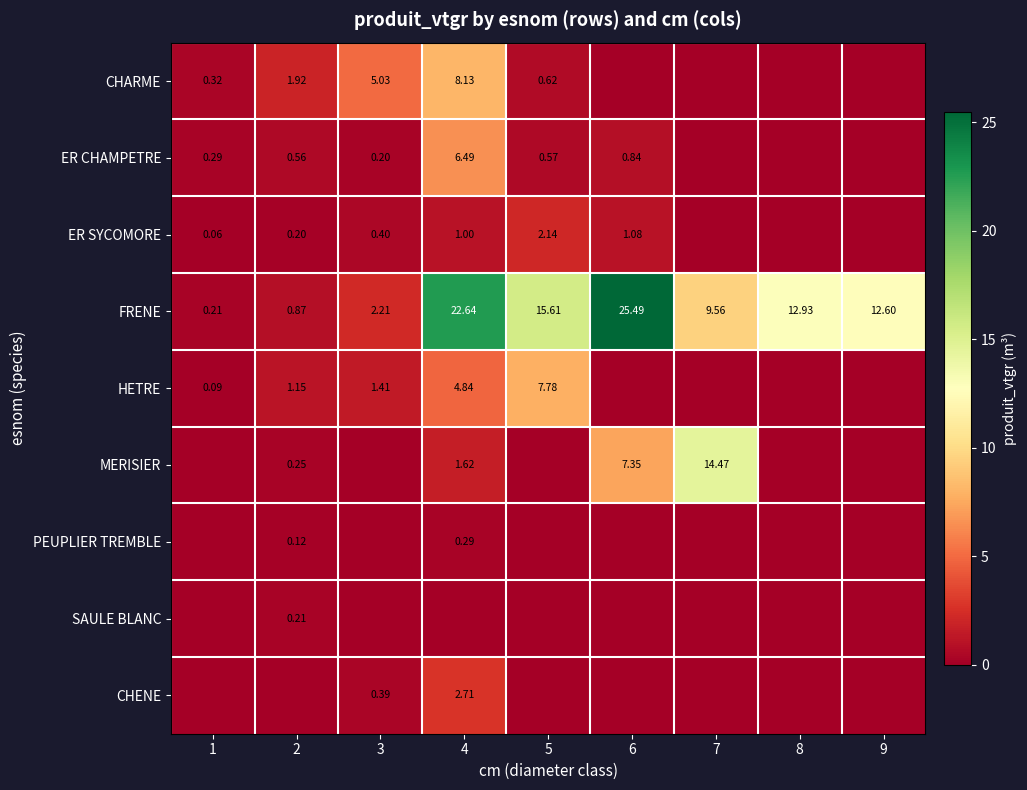

List the labels in order of CHENE value, largest first.

4, 3, 1, 2, 5, 6, 7, 8, 9